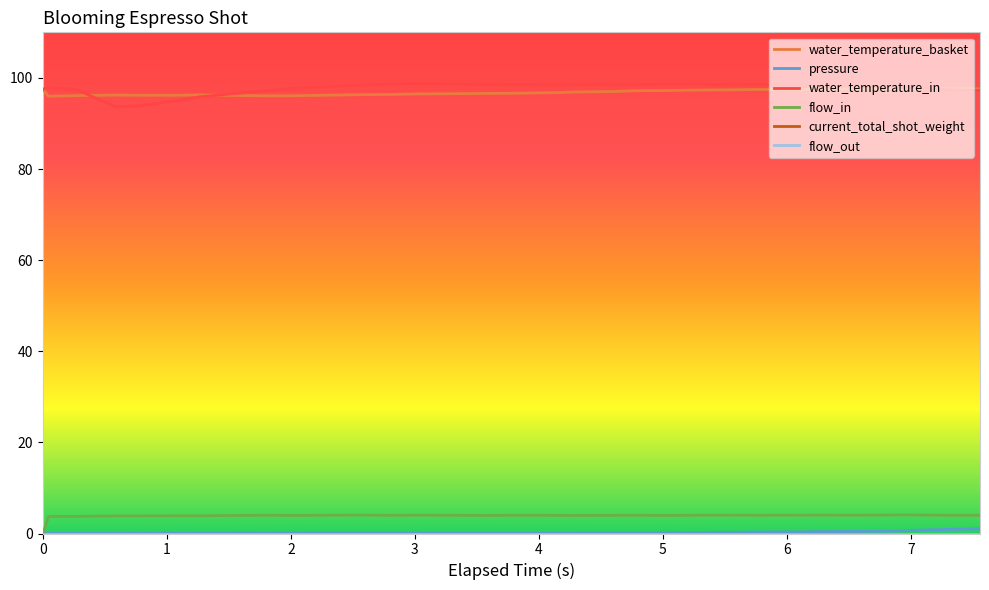

In water_temperature_in, how many points are higher than both neighbors (excluding endpoints)?

5